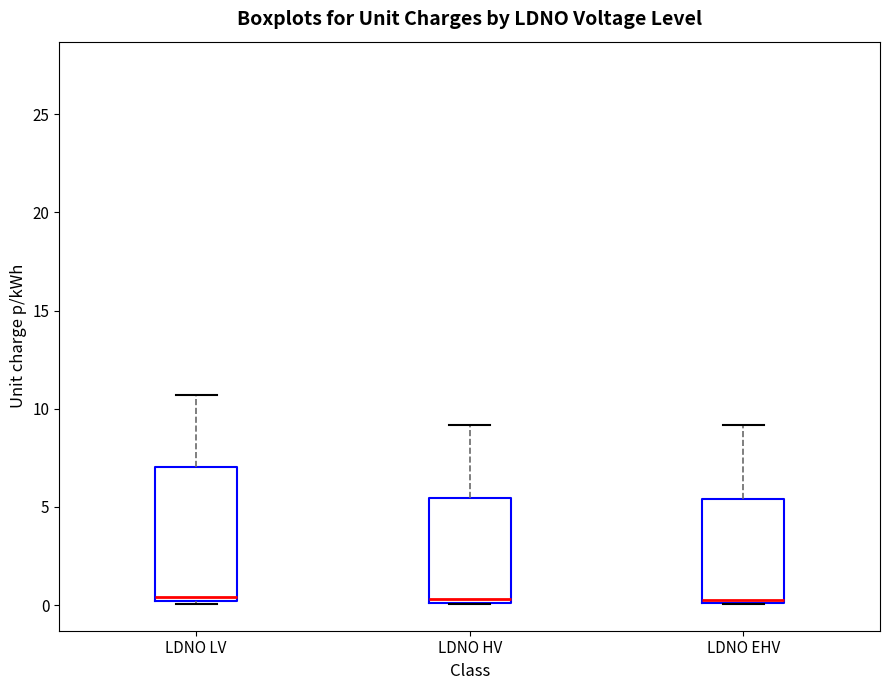

Where is the lower edge of the box for LDNO LV on the y-axis? The values are not printed on the chart, so give them approximately, as read against the axis.

0.0